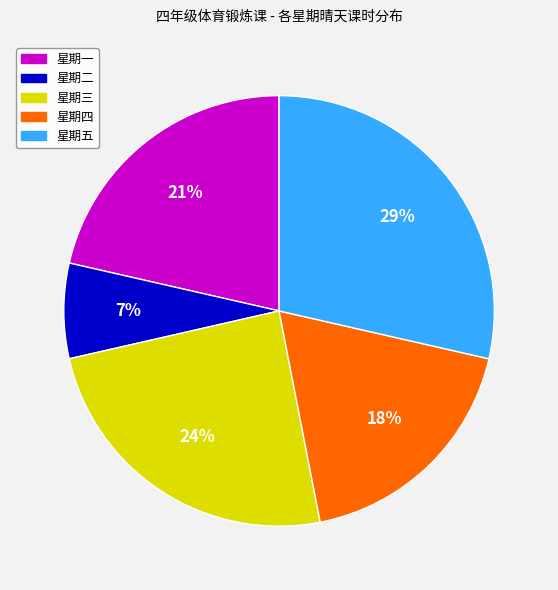

Is there a majority slice in this chart?

No